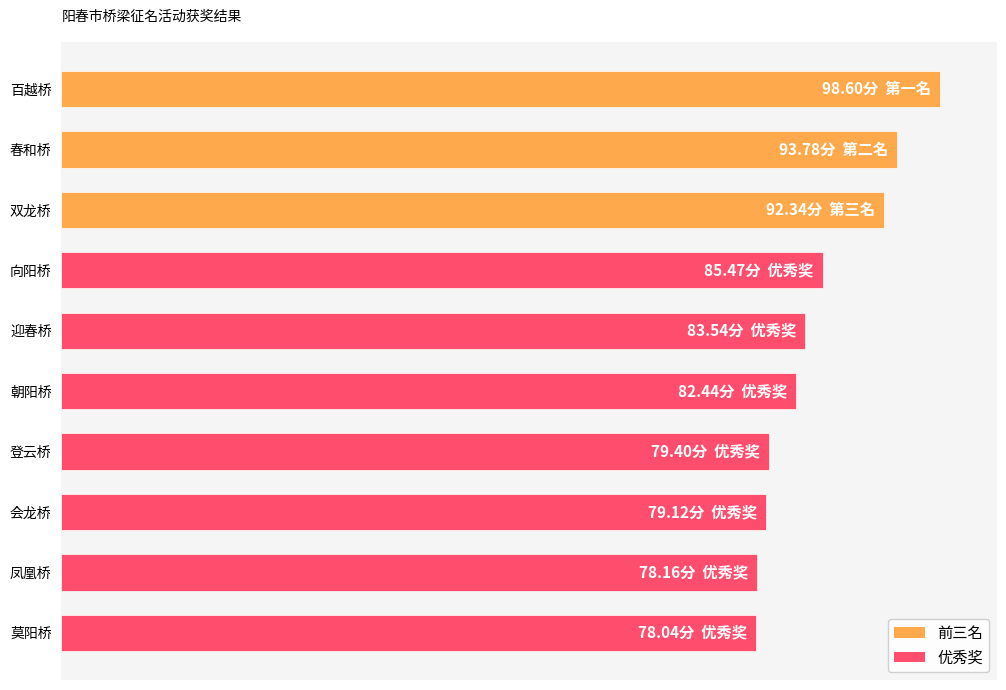

Does the chart contain any negative values?

No